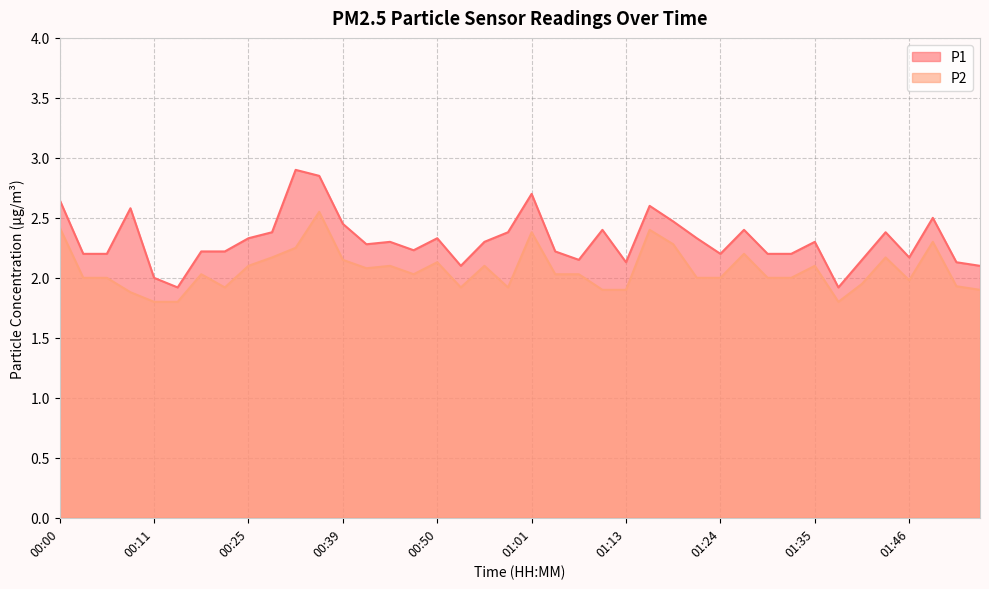

The value of P1 at 00:28 is 0.8. True or false?

False